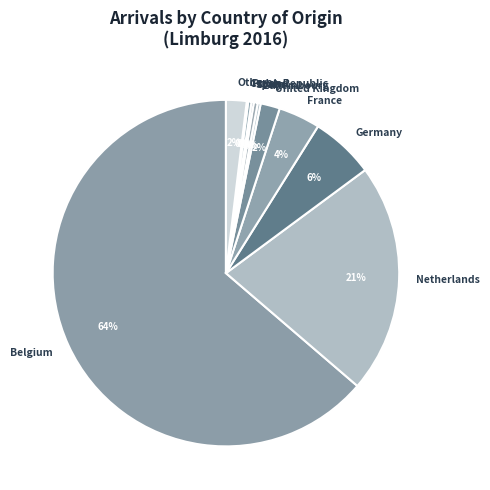

Which slice is the largest?

Belgium